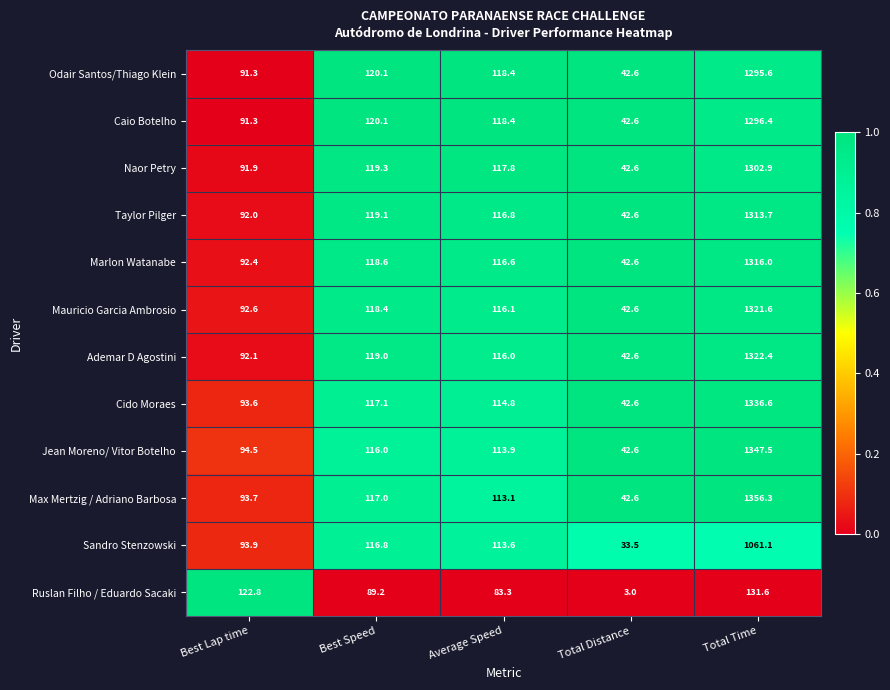

The value of Caio Botelho at Best Speed is 120.1. True or false?

True